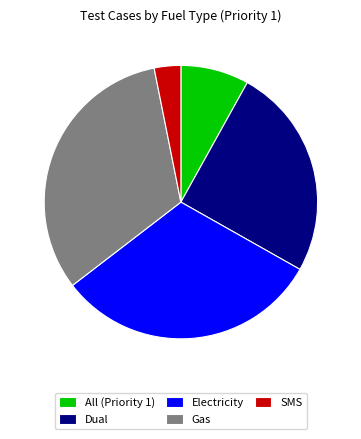

Does any single category account for the majority?

No